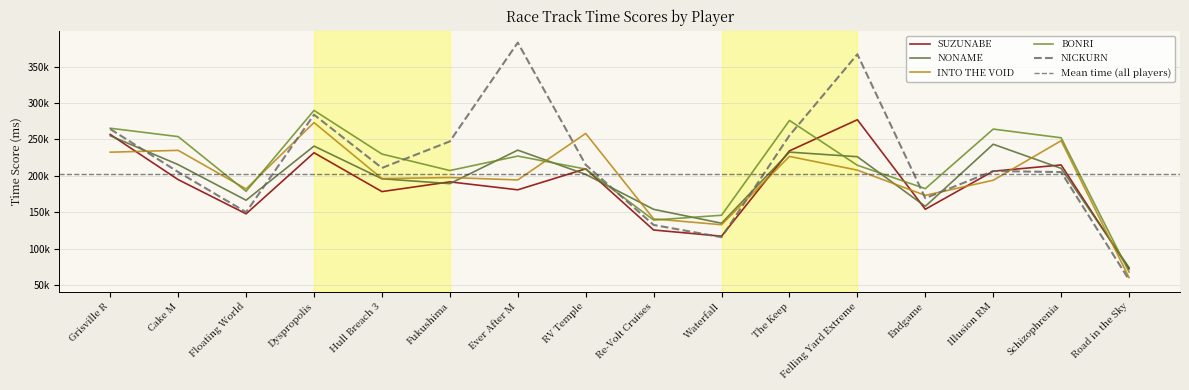

The NICKURN series shows 205133 at Schizophrenia. True or false?

True